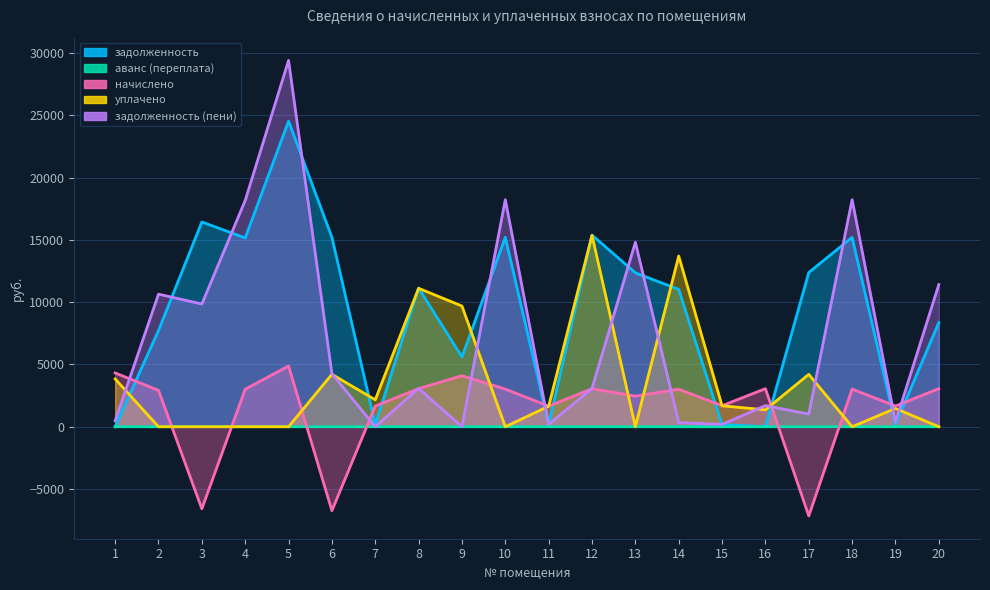

Rank the series by their average value, from highest to lowest.

задолженность, задолженность (пени), уплачено, начислено, аванс (переплата)